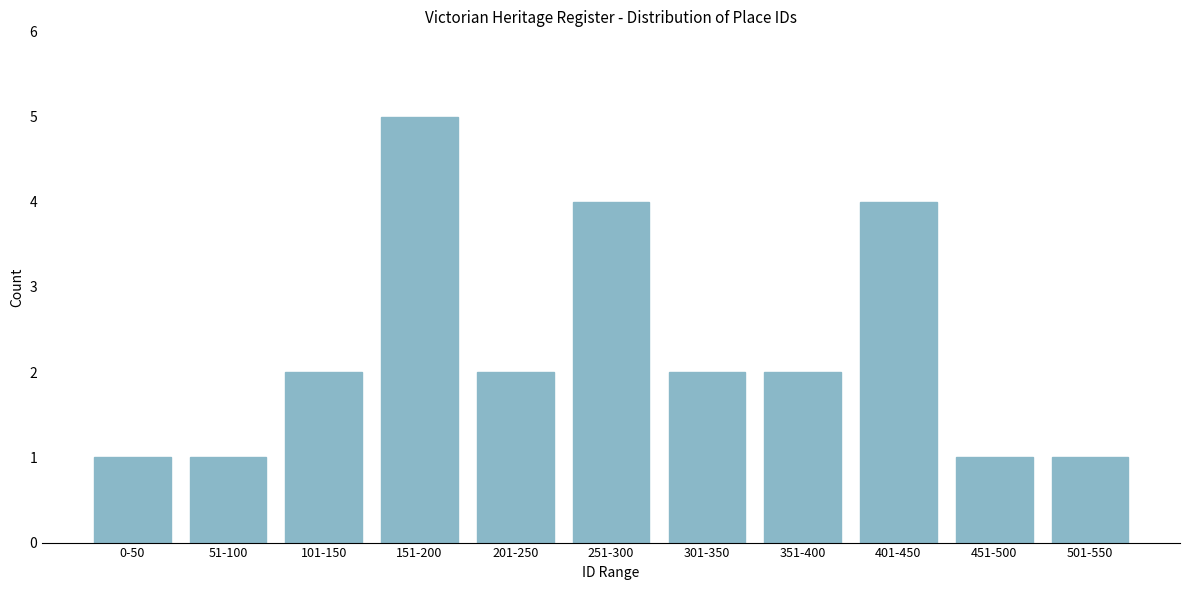

Reading left to right, extract all data points from this chart.

1	1	2	5	2	4	2	2	4	1	1